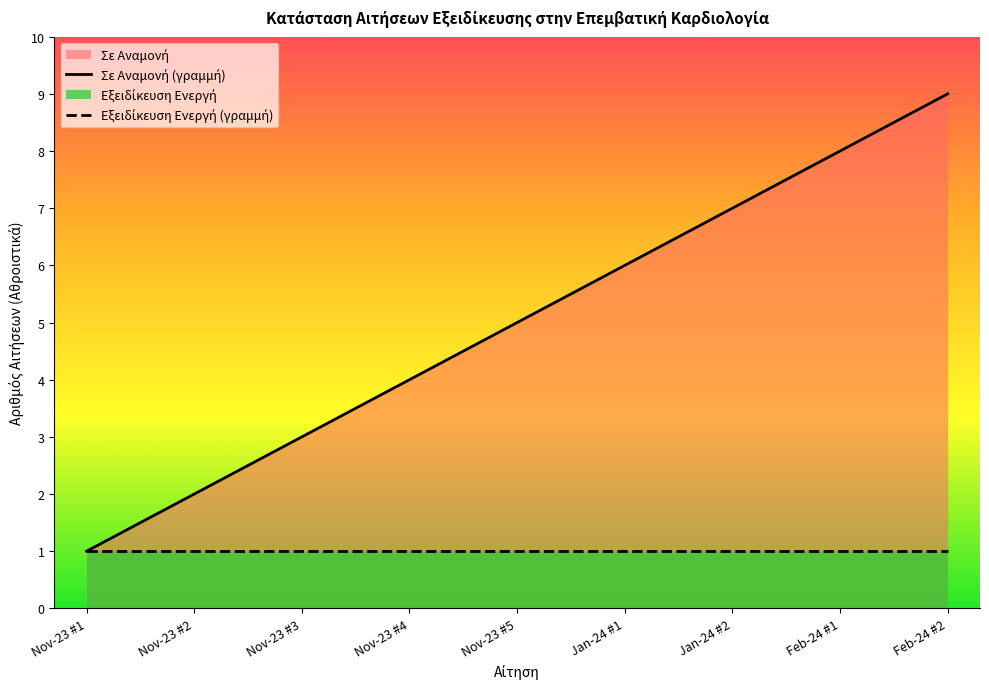

Where is Εξειδίκευση Ενεργή (γραμμή) nearest to the value 1?

Nov-23 #1